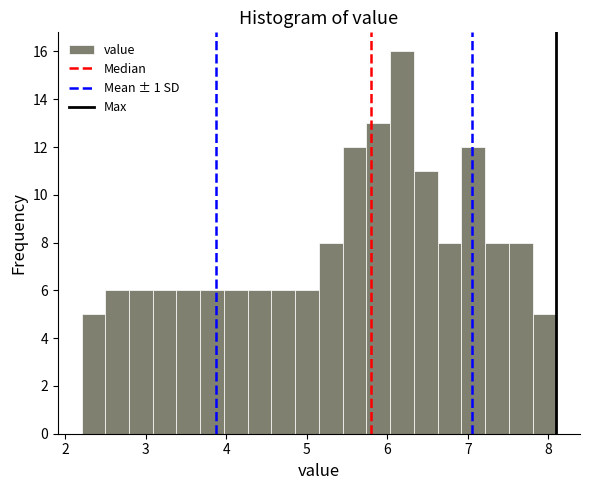

Read against the x-axis, roughly where is the centre of the tallest bar?

6.2